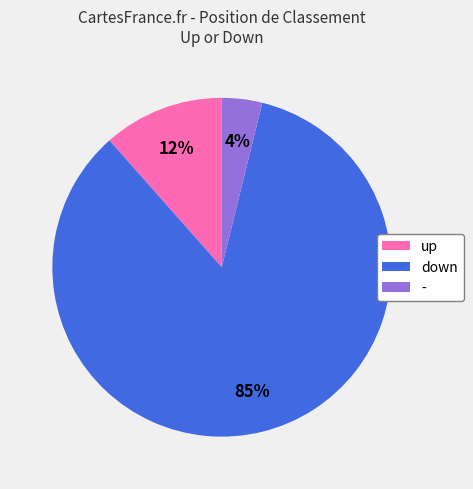

Combined, do - and up account for over 50%?

No